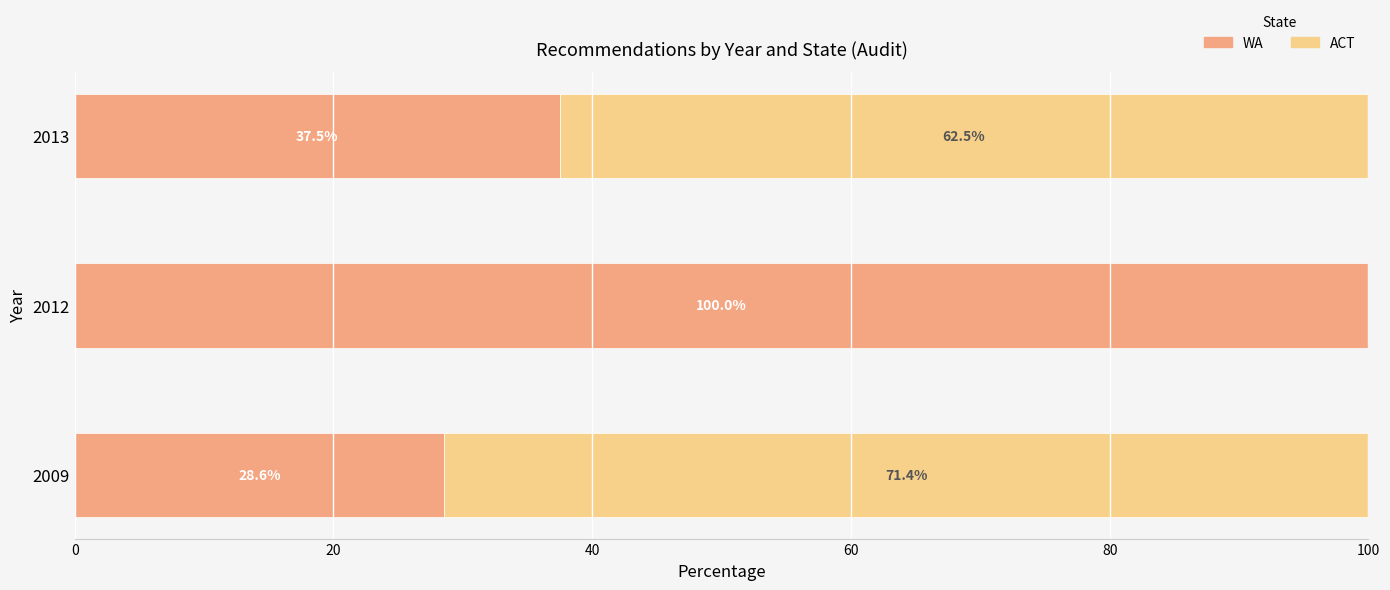

Is it true that WA equals 59.6 at 2012?

False